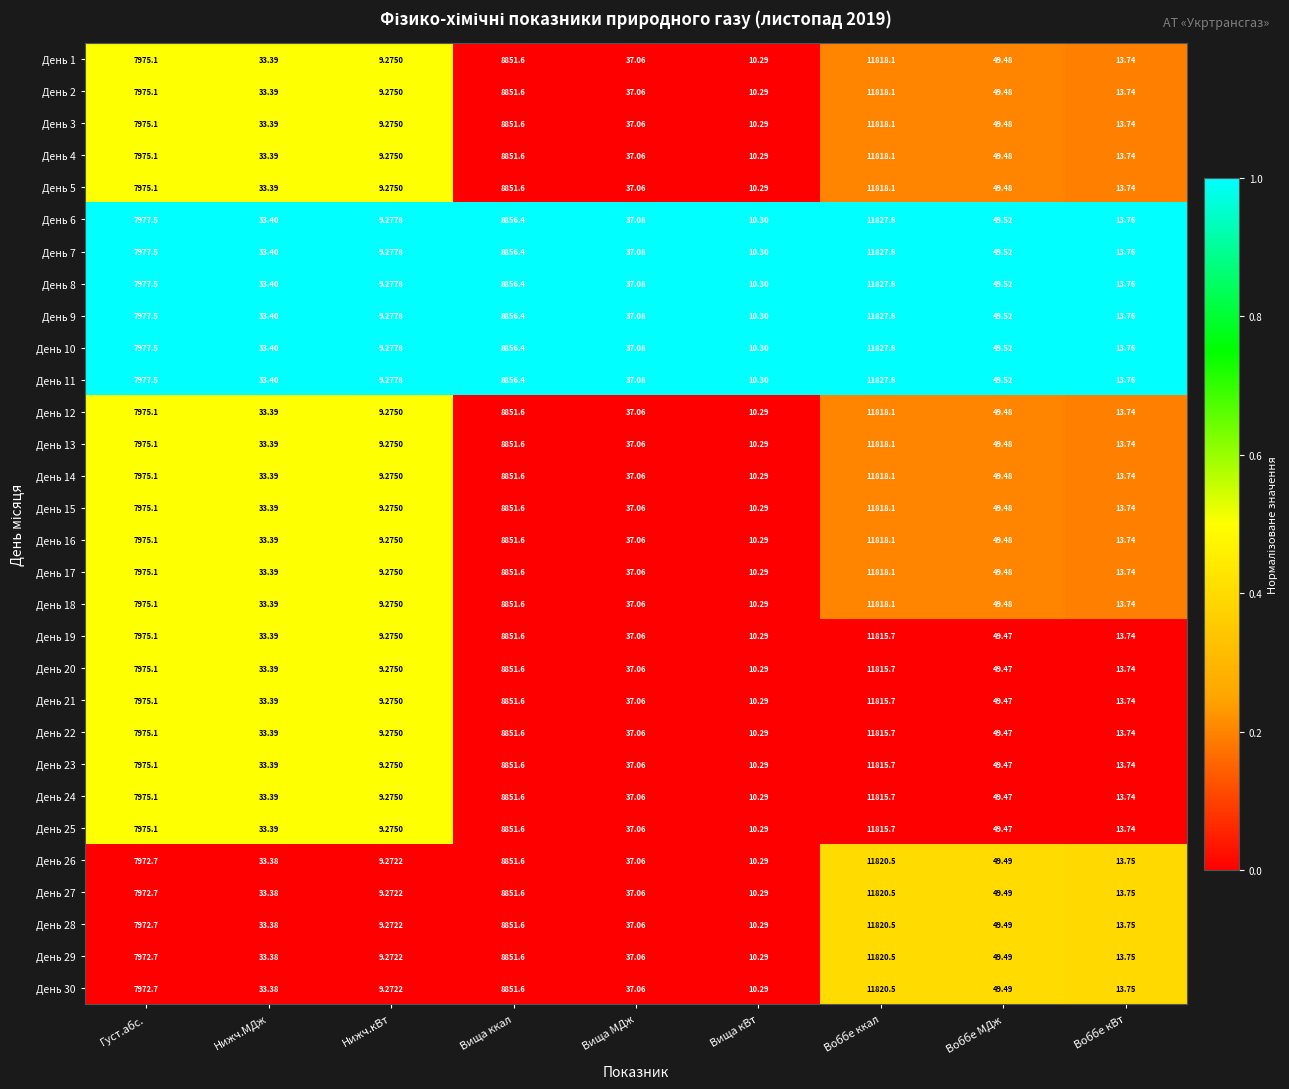

At which label is День 18 closest to 5913?

Густ.абс.